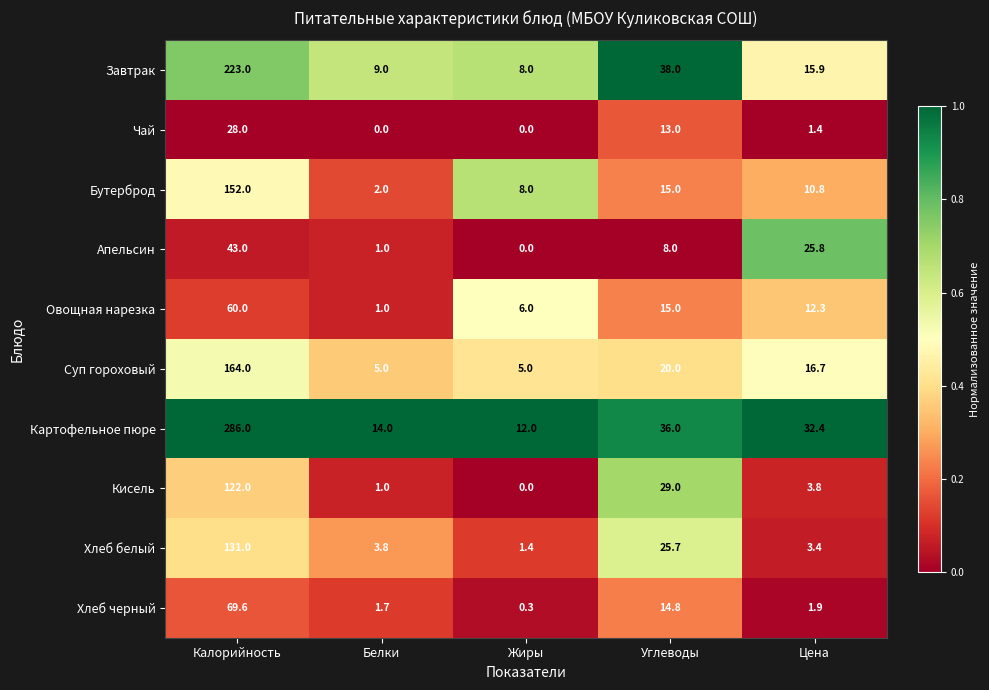

Where does the Завтрак series first go above 15?

Калорийность